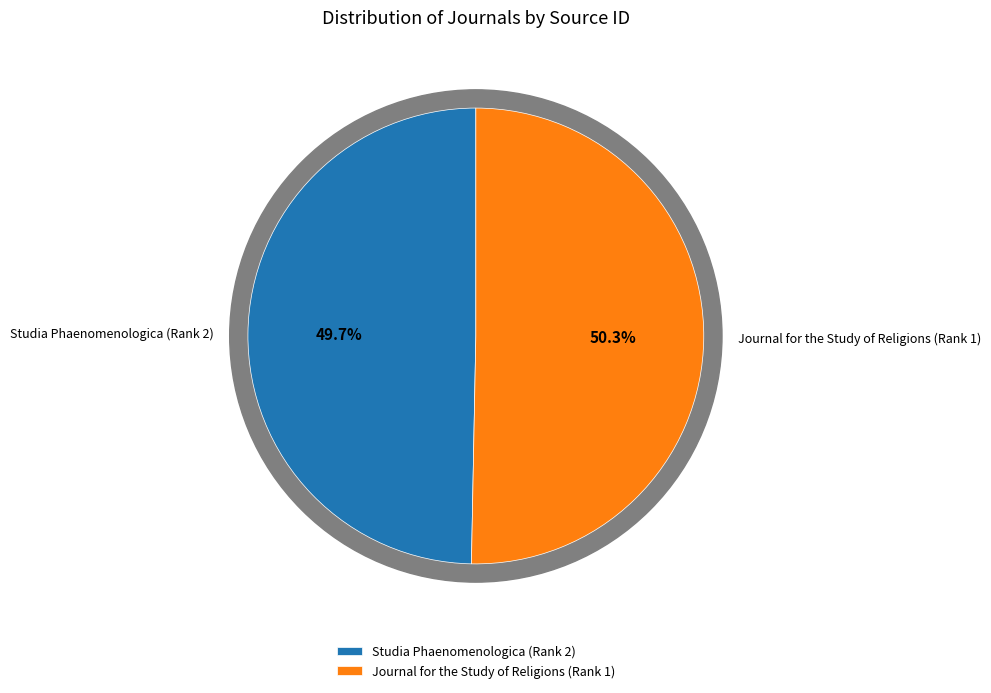

Do Studia Phaenomenologica (Rank 2) and Journal for the Study of Religions (Rank 1) together represent more than half of the pie?

Yes